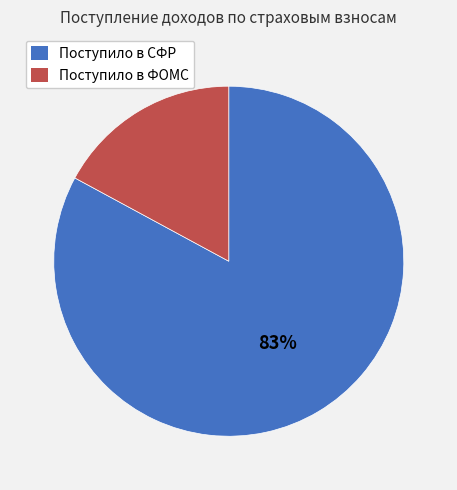

True or false: Поступило в СФР accounts for 83% of the total.

True